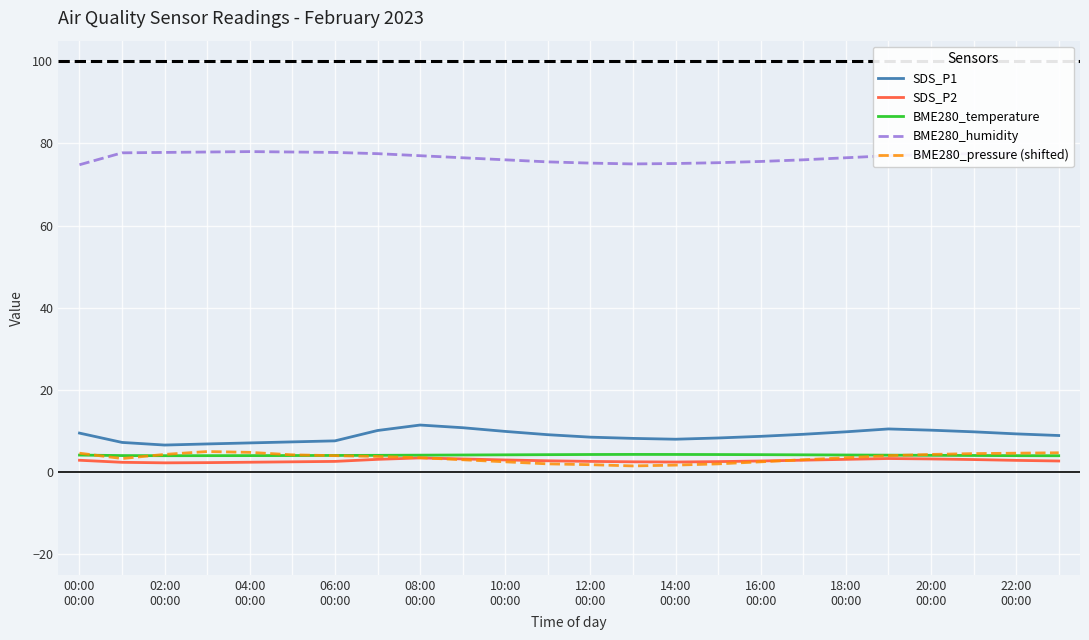

In BME280_temperature, how many points are lower than both neighbors (excluding endpoints)?

1